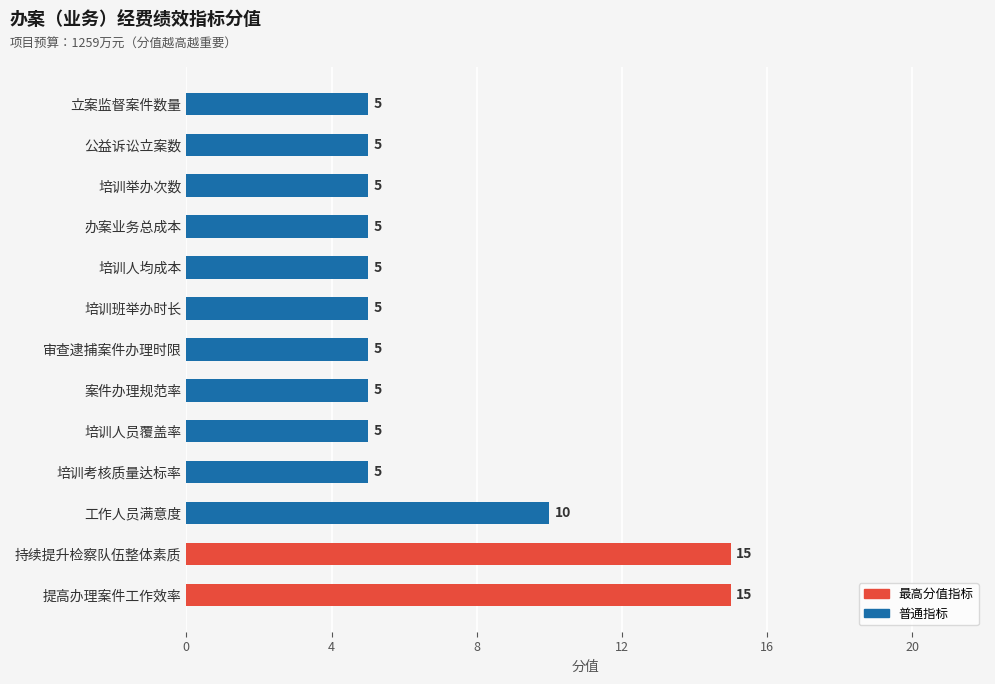

True or false: the data shows 5 at 立案监督案件数量.

True